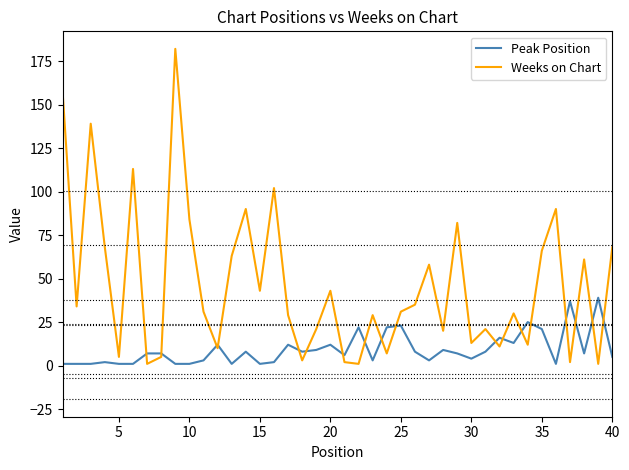

What is the greatest value displayed?

182